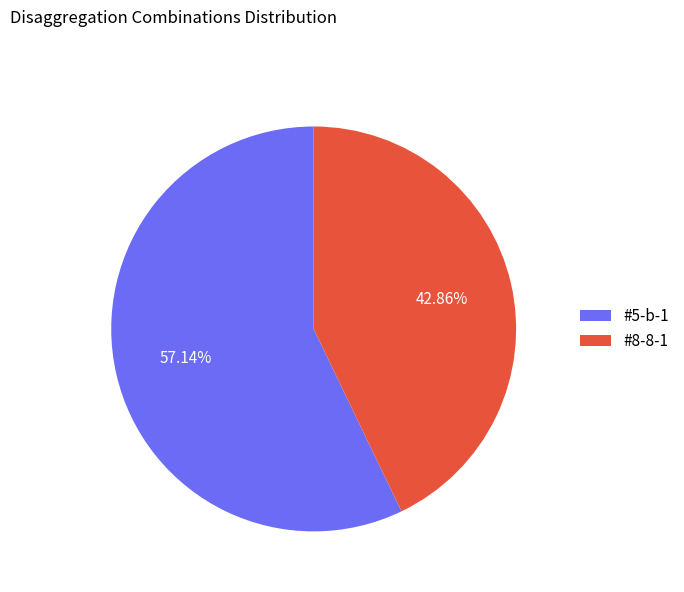

To the nearest percent, what is the combined percentage of #5-b-1 and #8-8-1?

100%